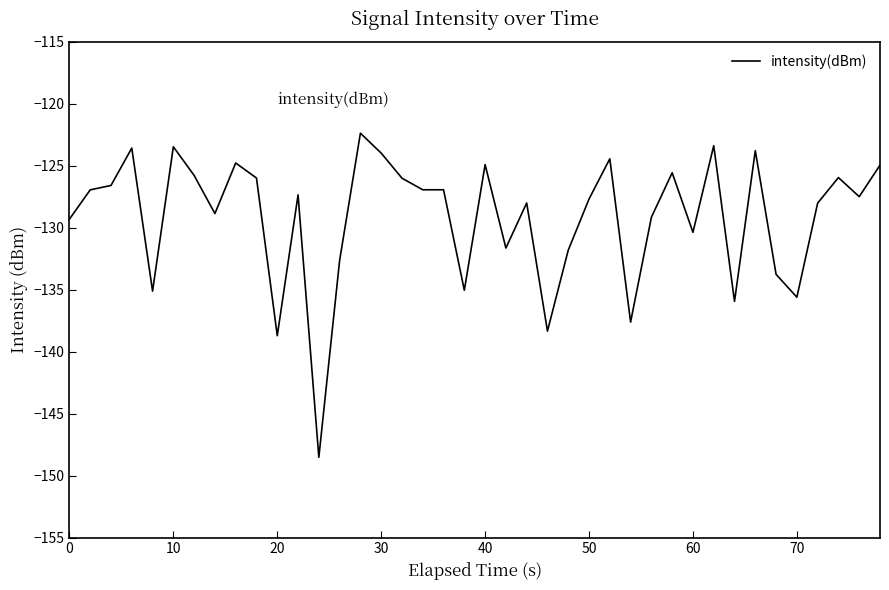

What is the minimum value shown in the chart?

-148.5